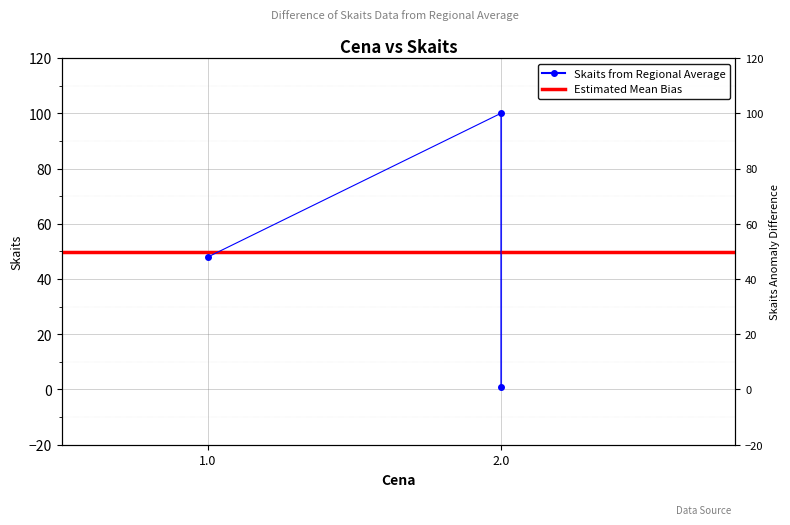

How many data points are above 48?

1